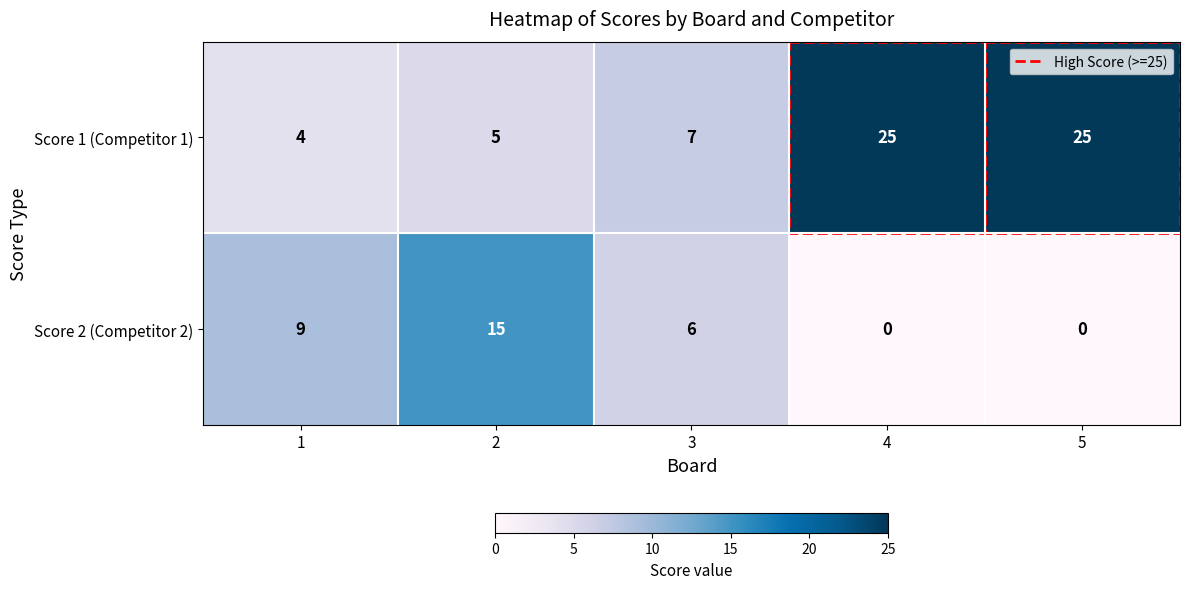

List the series in order of their peak value, highest first.

Score 1 (Competitor 1), Score 2 (Competitor 2)